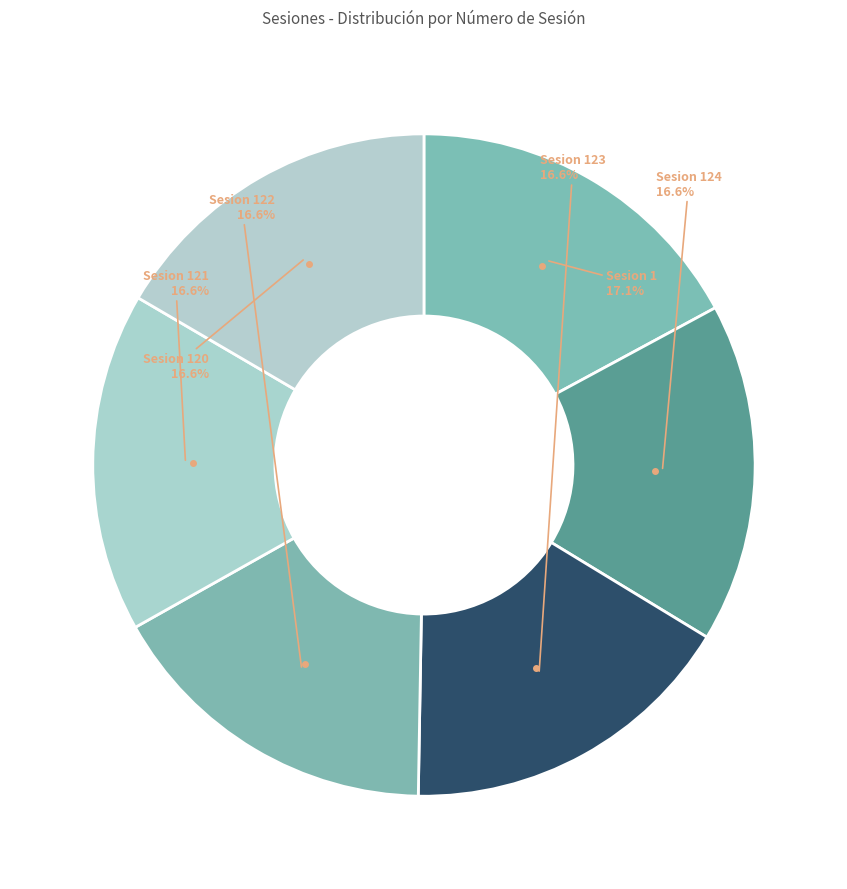

Do Sesion 124 and Sesion 121 together represent more than half of the pie?

No